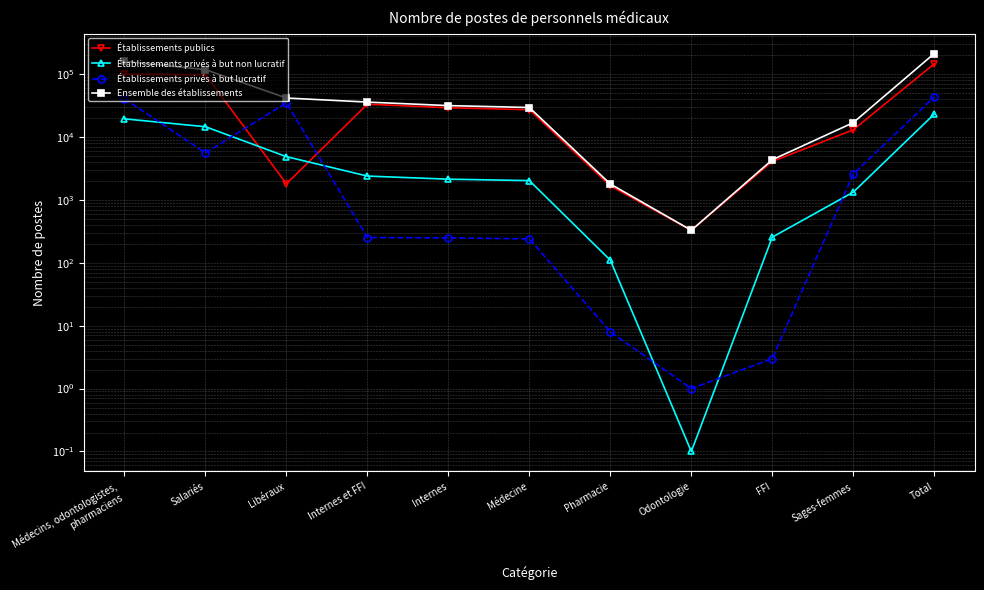

List the labels in order of Établissements privés à but non lucratif value, largest first.

Total, Médecins, odontologistes,
pharmaciens, Salariés, Libéraux, Internes et FFI, Internes, Médecine, Sages-femmes, FFI, Pharmacie, Odontologie